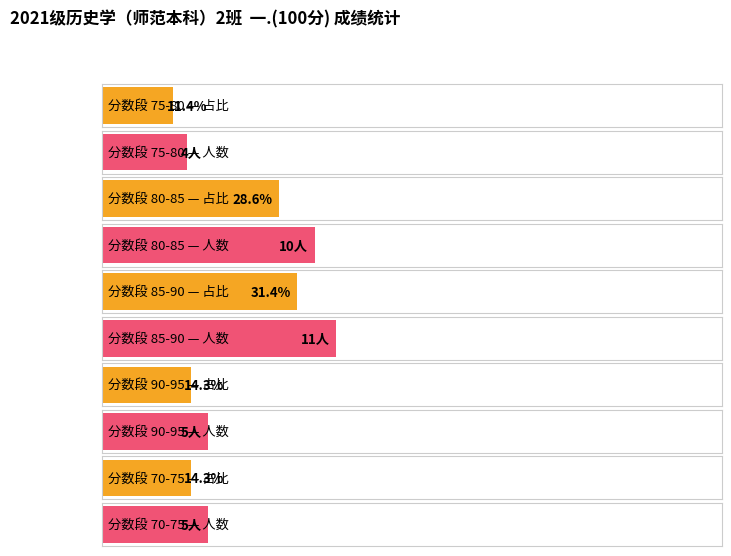

How many values are below 85?

10